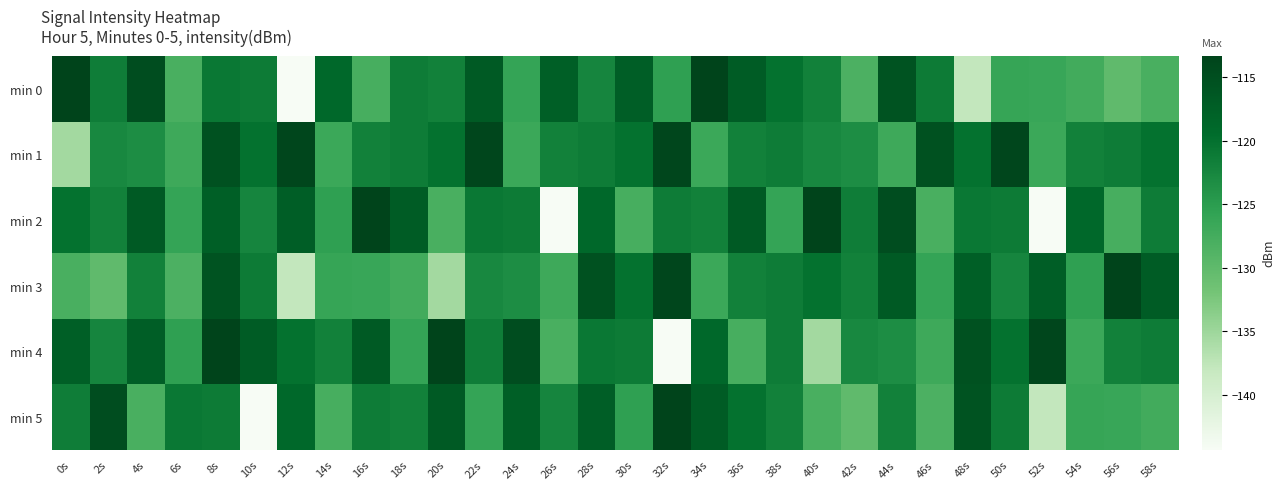

At which category is the sum across all series the highest?

8s